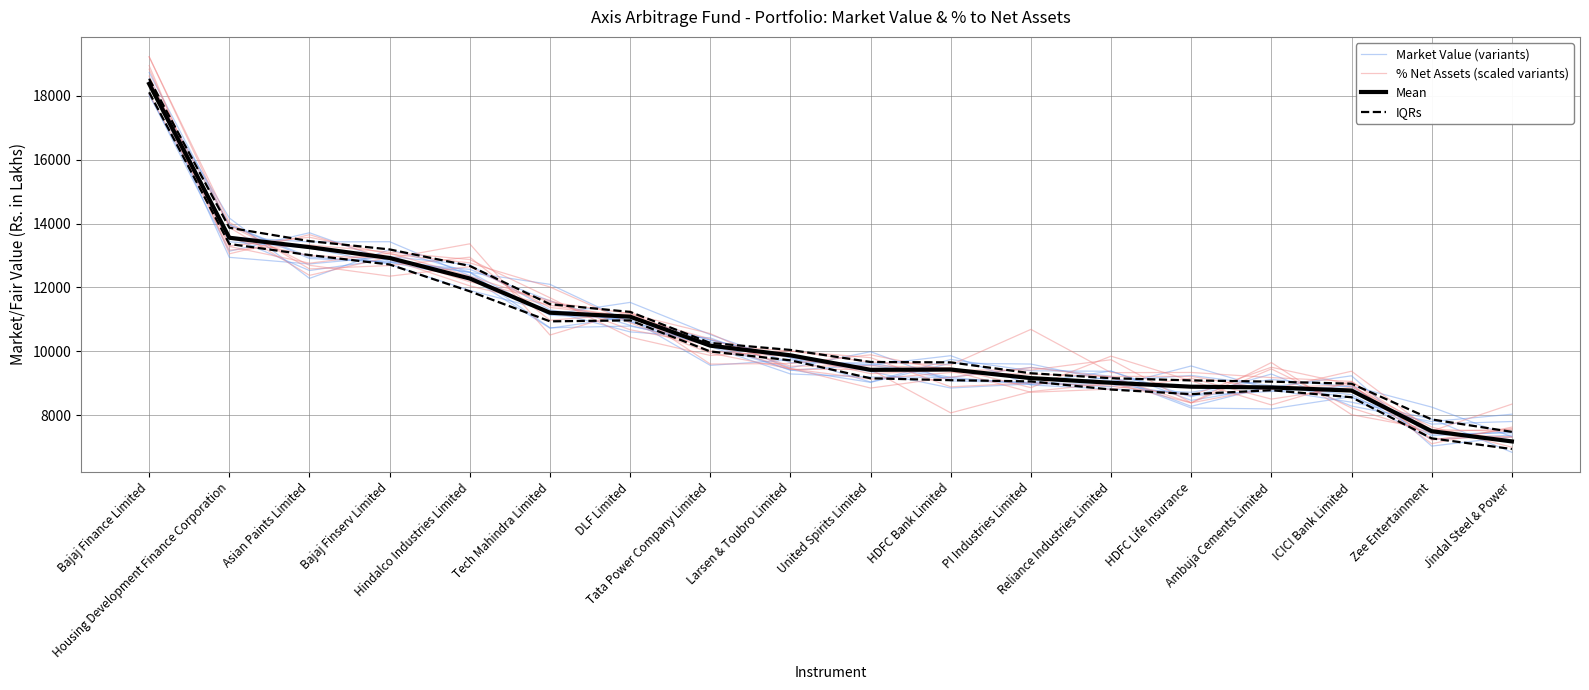

The IQRs series shows 14182.4 at Tata Power Company Limited. True or false?

False